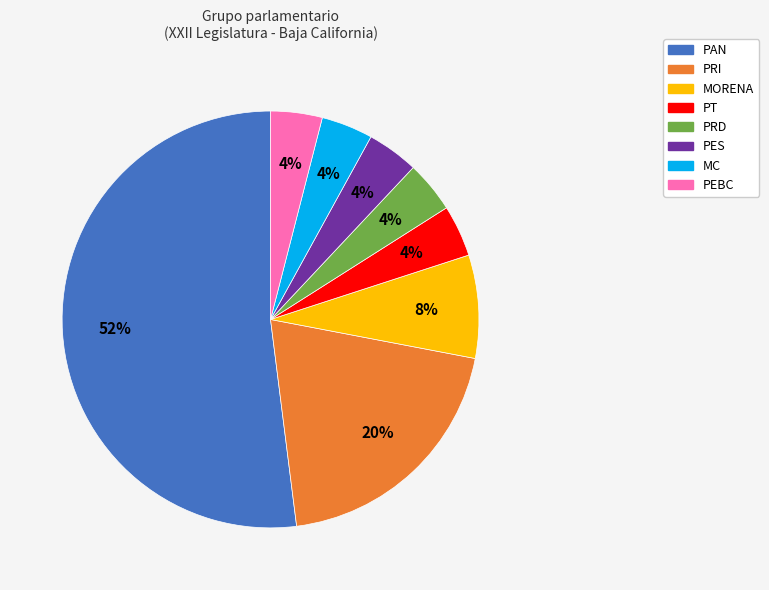

Is there any slice that represents more than half of the pie?

Yes